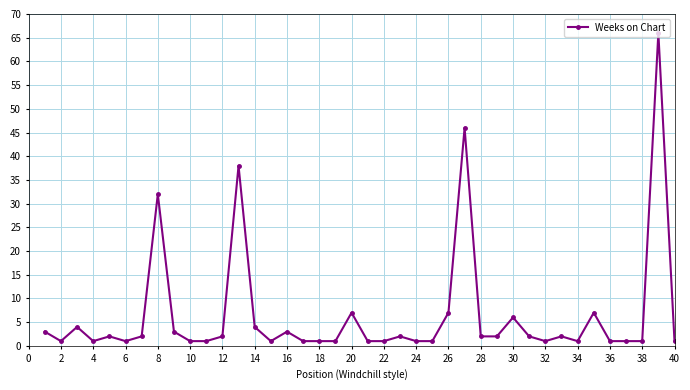

What is the value of the 30th point from the left?

6